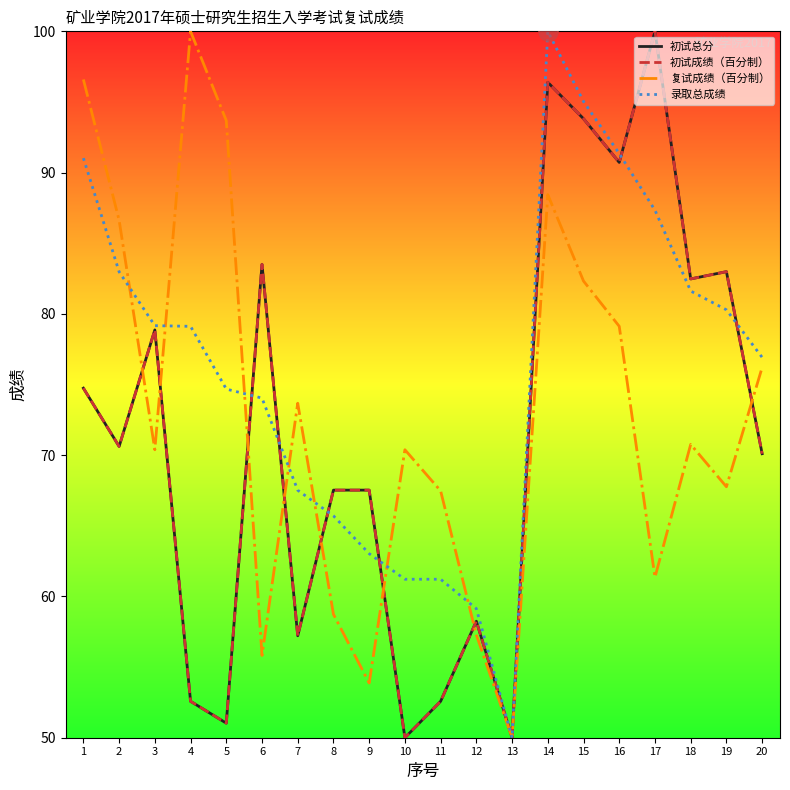

Does the chart display data point markers on the line(s)?

No